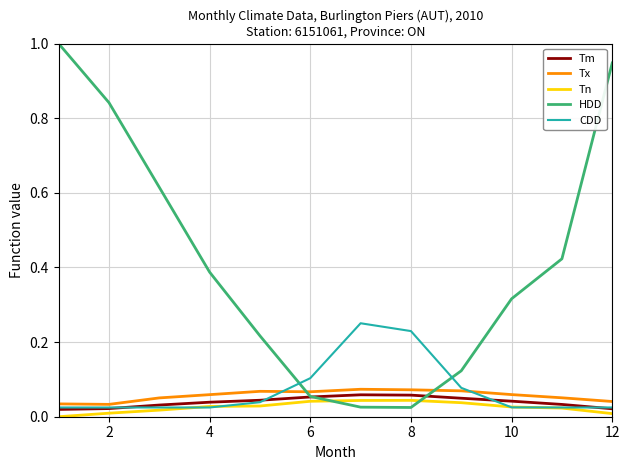

Which series has the largest total across all categories?

HDD